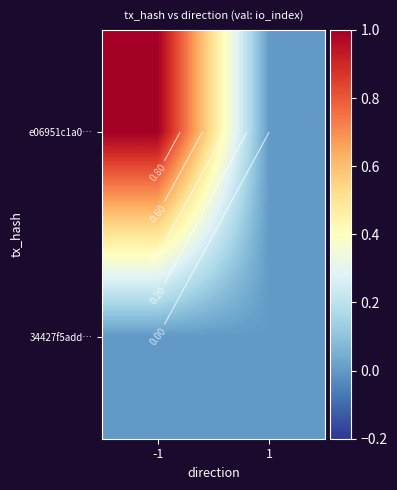

Is the value of 34427f5add… at -1 greater than the value of e06951c1a0… at 1?

No